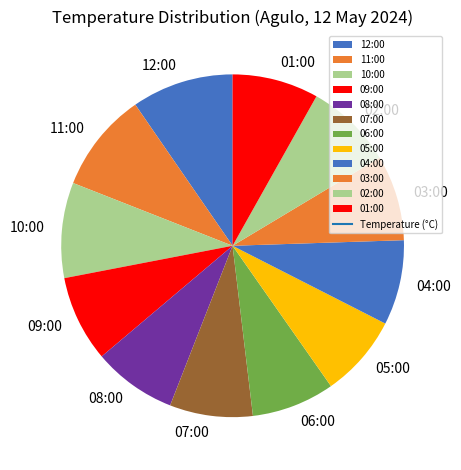

True or false: 08:00 accounts for 1% of the total.

False